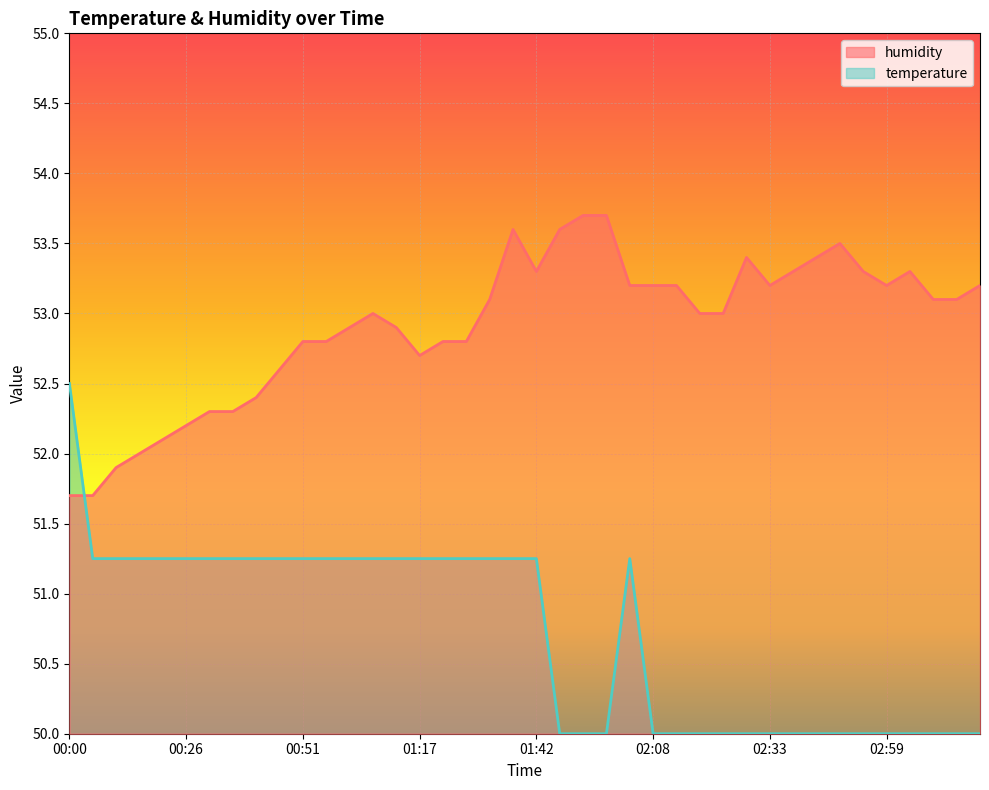

What is the label of the 26th point from the left?

02:08